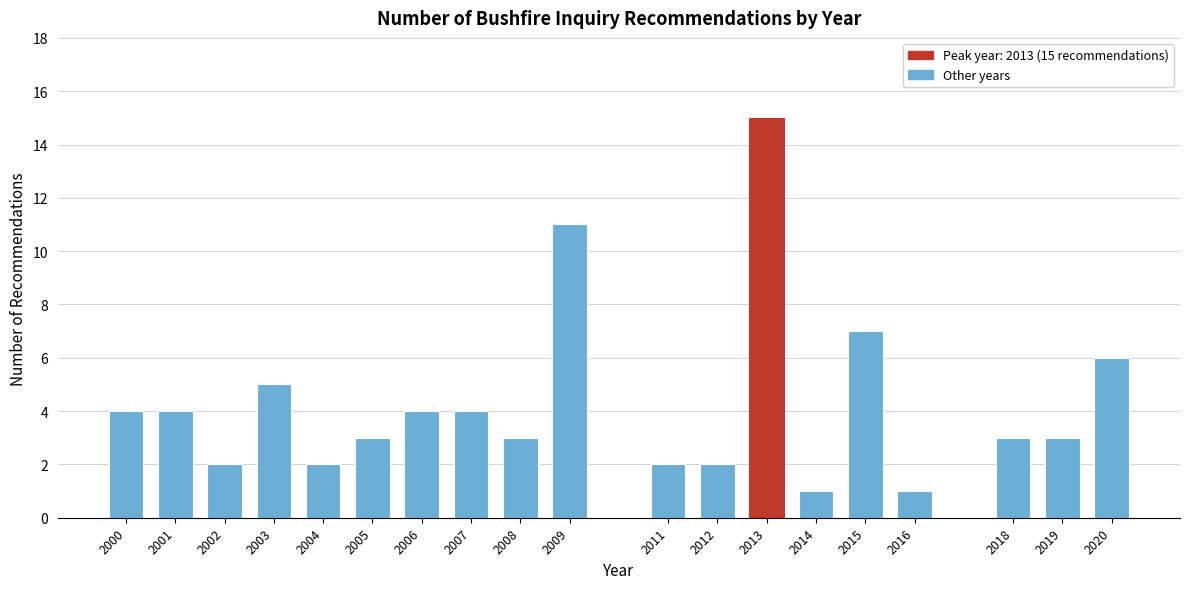

Reading right to left, list all the values displayed in this chart.

6	3	3	1	7	1	15	2	2	11	3	4	4	3	2	5	2	4	4